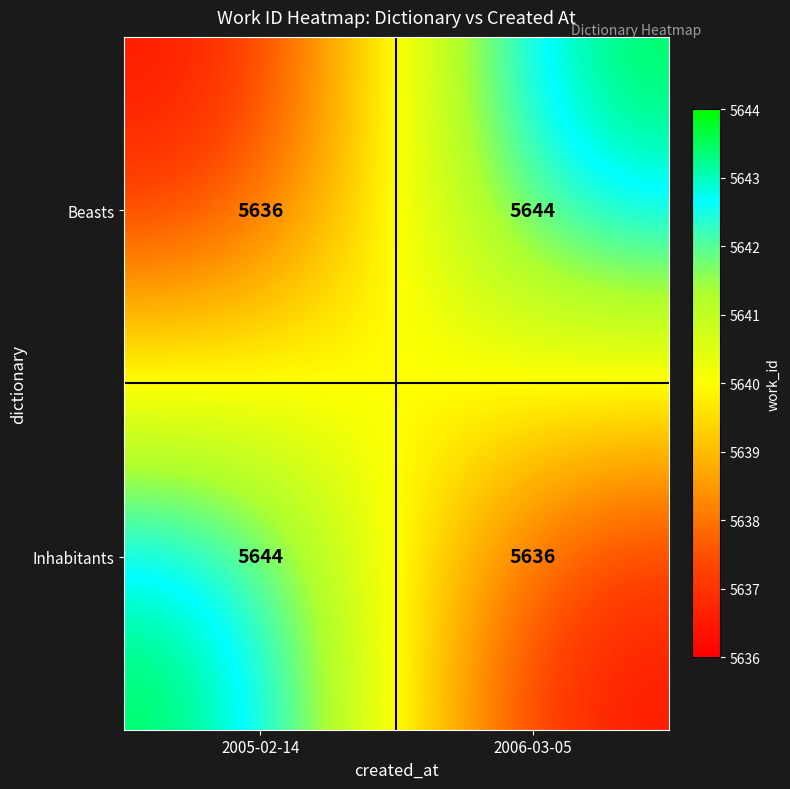

Rank the series at 2006-03-05 from highest to lowest value.

Beasts, Inhabitants